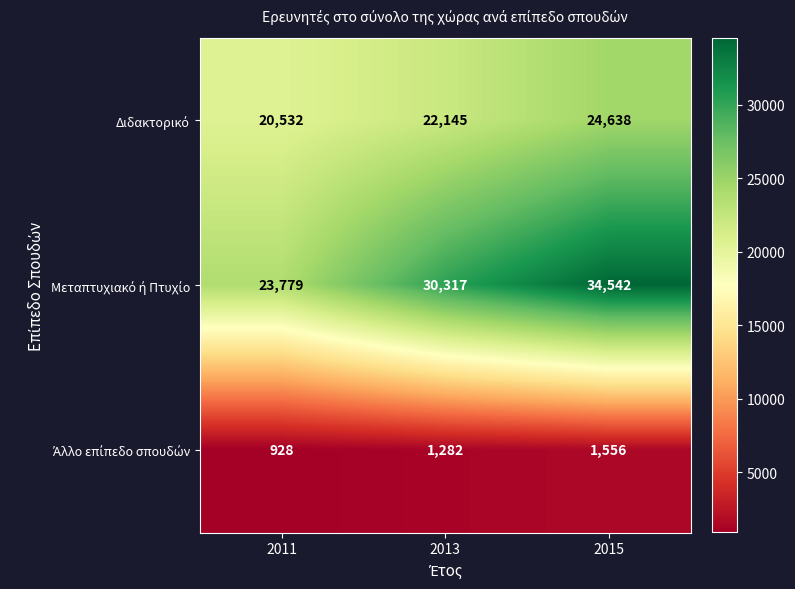

What is the total value across all series at 2015?

60736